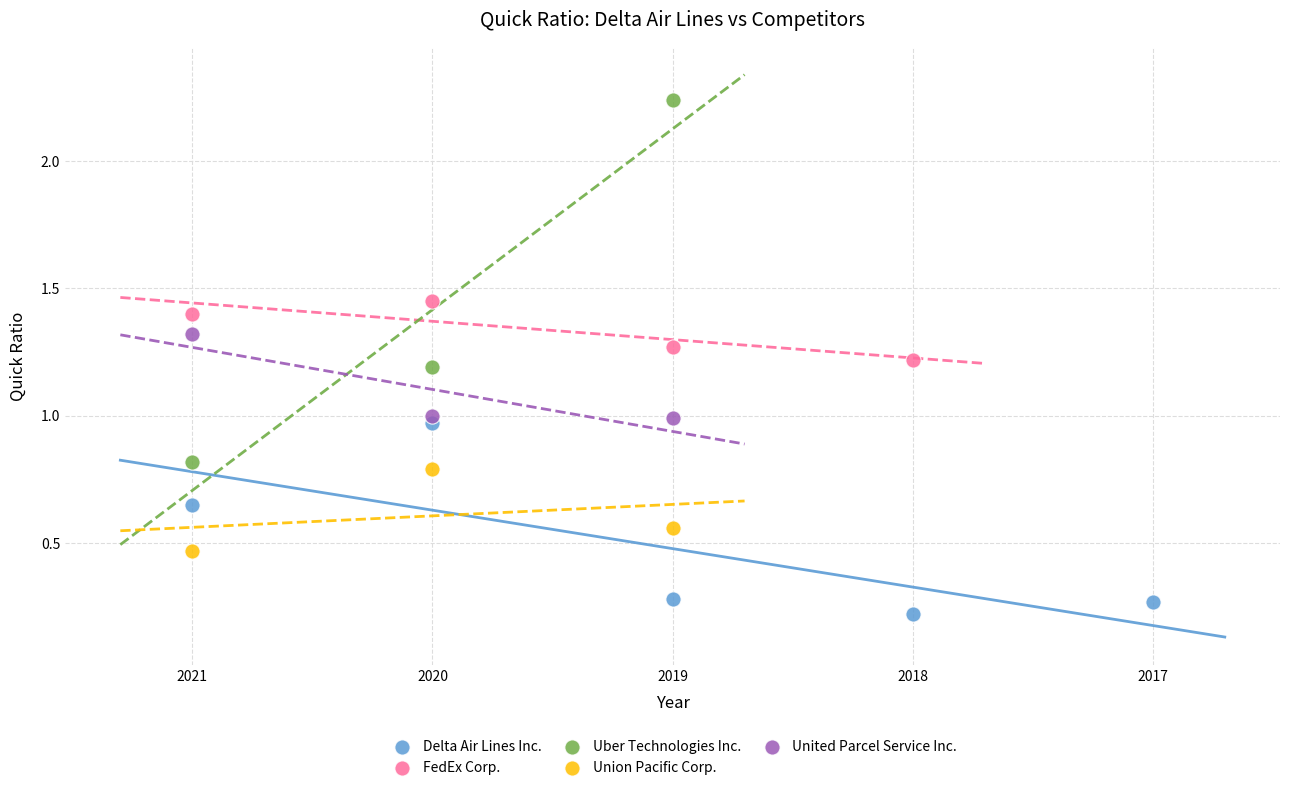

Which series contains the highest Y value?

Uber Technologies Inc.